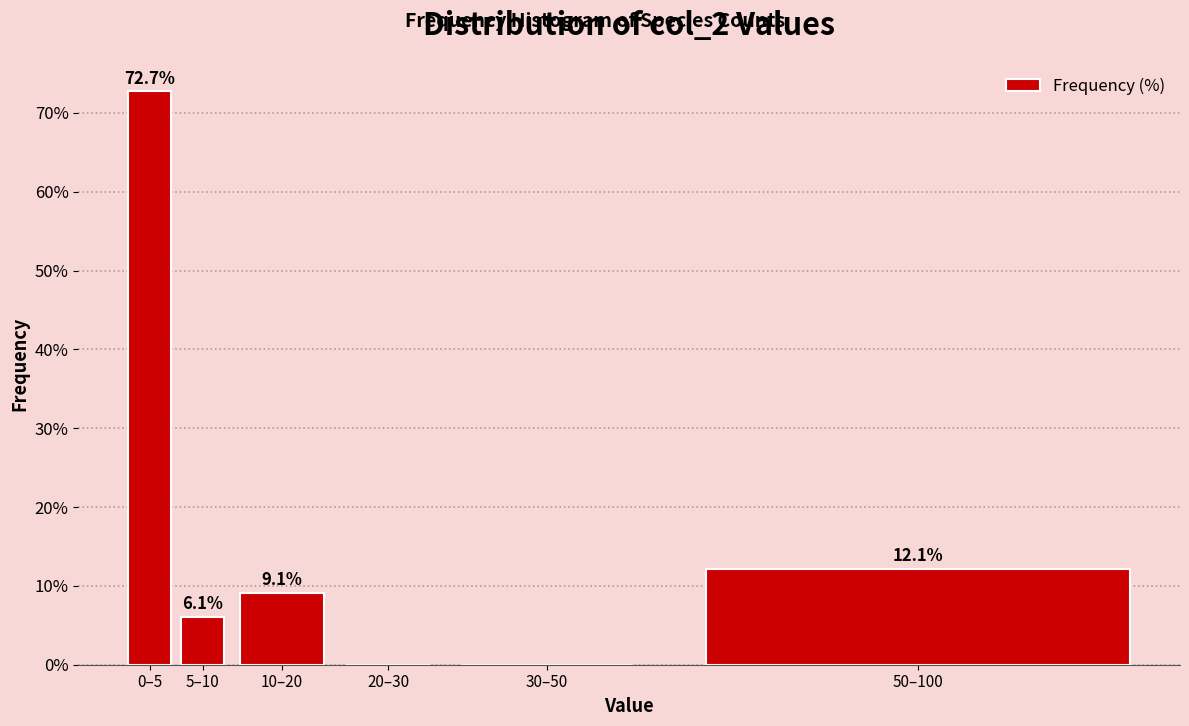

Reading left to right, transcribe all the data shown in this chart.

0–5=72.7	5–10=6.1	10–20=9.1	20–30=0.0	30–50=0.0	50–100=12.1